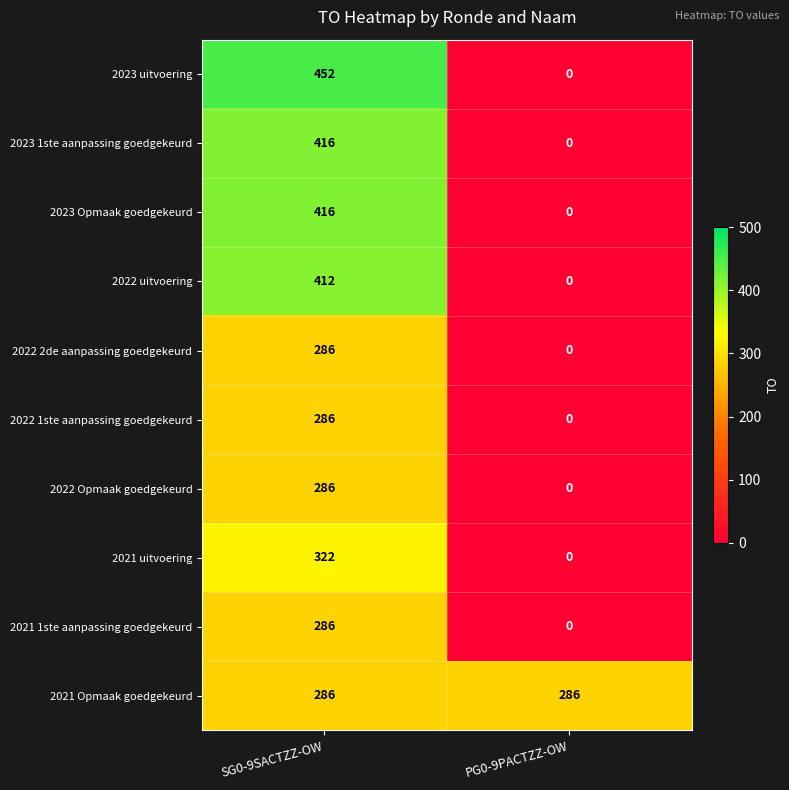

Between SG0-9SACTZZ-OW and PG0-9PACTZZ-OW, which series saw the biggest shift?

2023 uitvoering